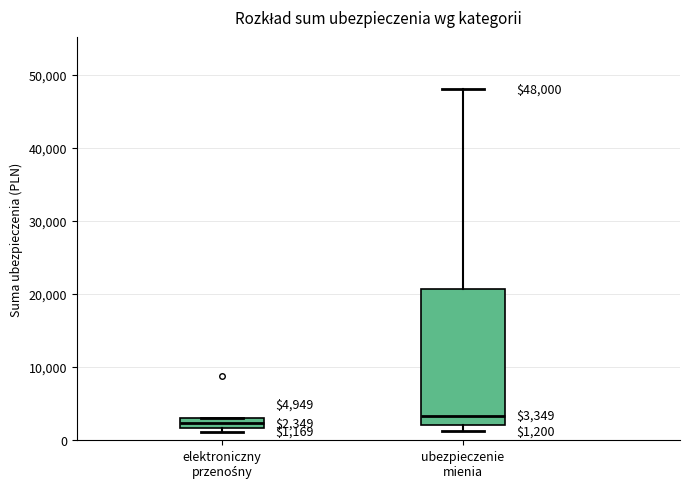

Comparing the boxes themselves (not the whiskers), which one is the tallest?

ubezpieczenie mienia